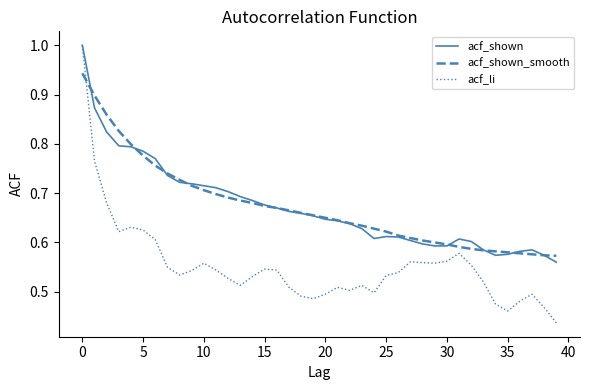

What is the greatest value displayed?

1.0